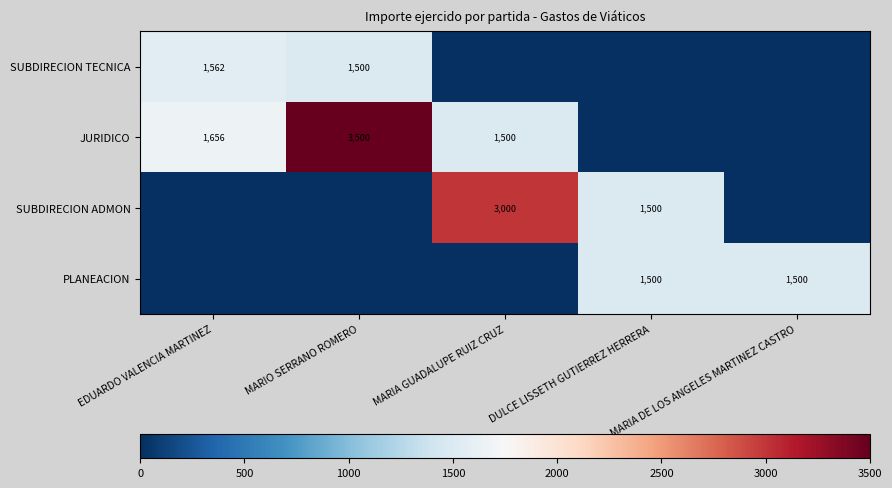

True or false: JURIDICO has a value of 897 at MARIO SERRANO ROMERO.

False